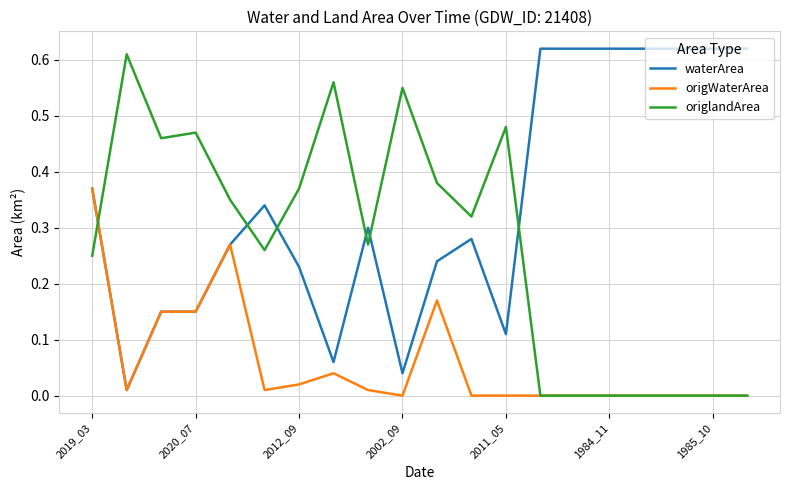

Is this an area chart (filled region under the line)?

No